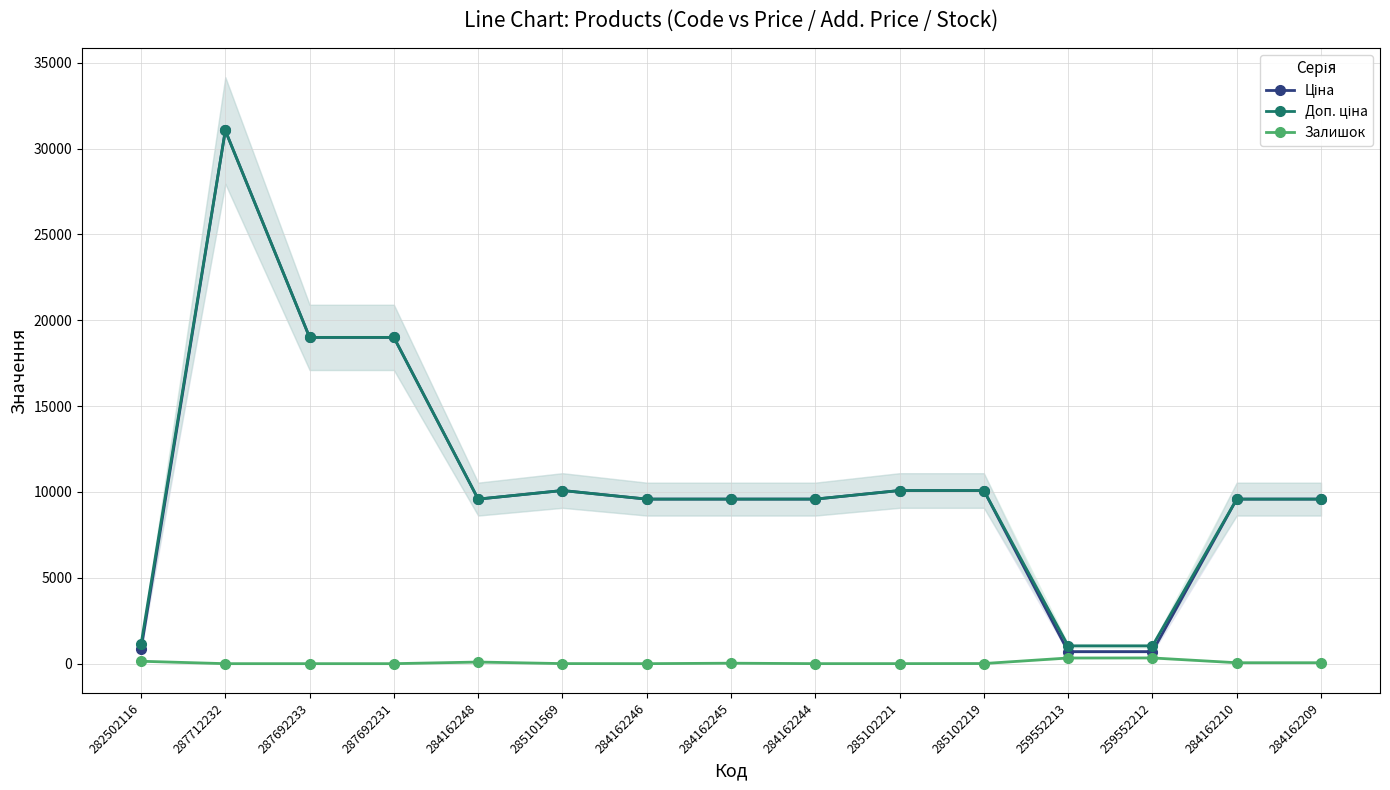

At which label does Ціна first exceed 9585?

287712232